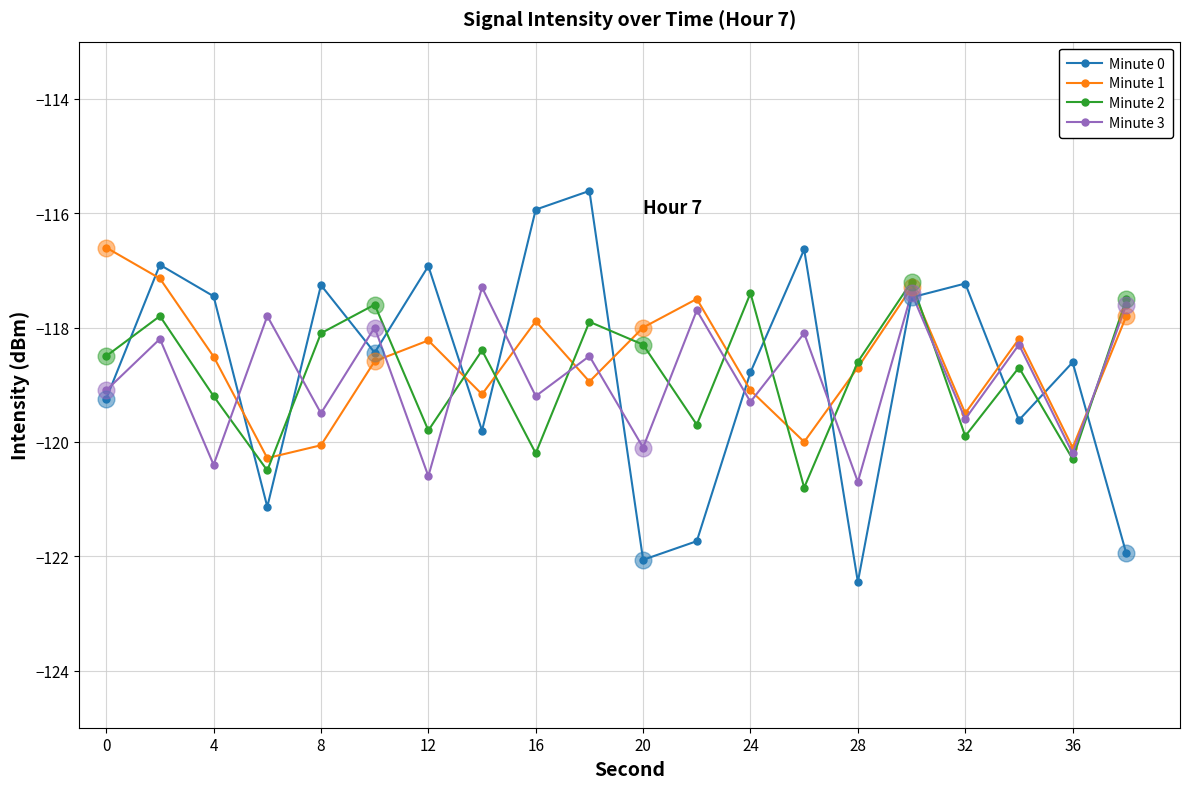

What are all the series names shown in the legend?

Minute 0, Minute 1, Minute 2, Minute 3